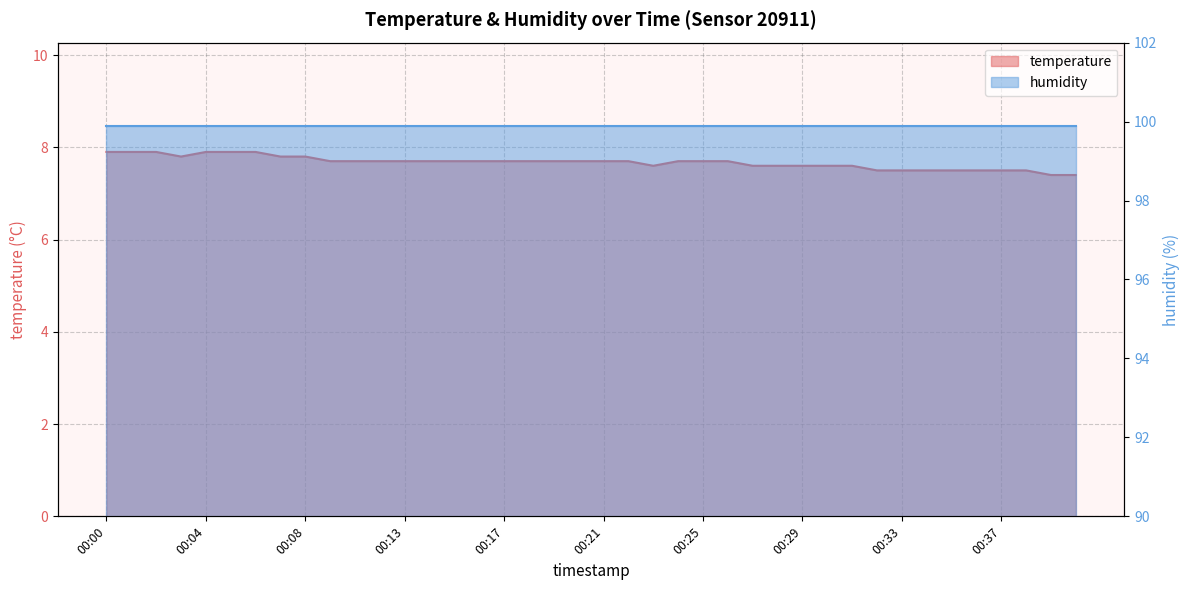

True or false: the data shows 9.8 at 00:36.

False